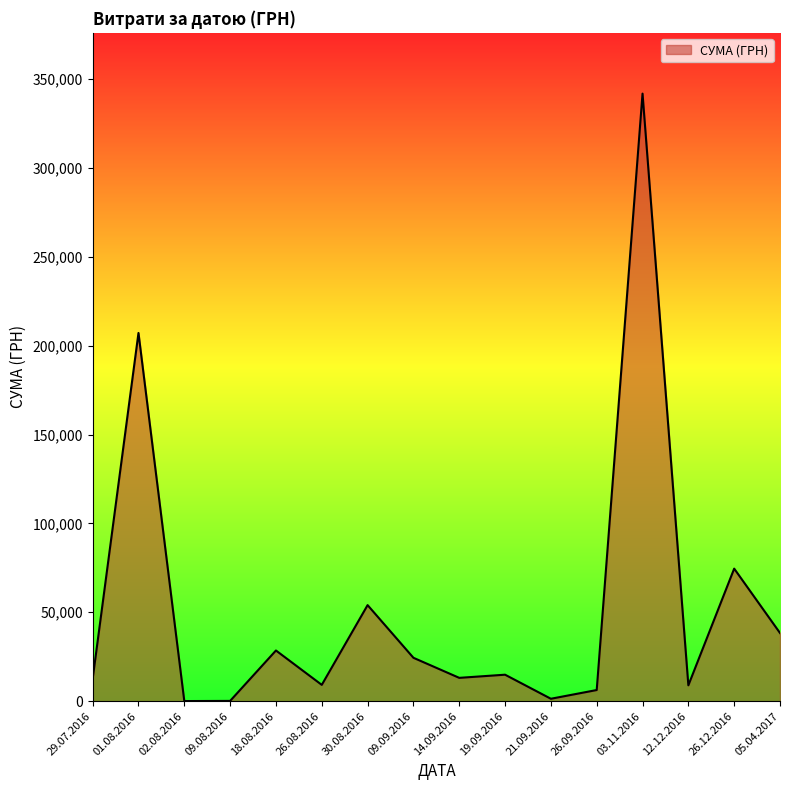

Where is the data nearest to the value 170945?

01.08.2016